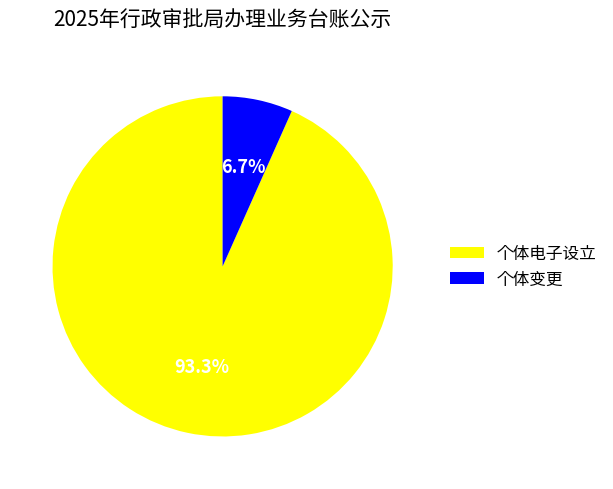

Count the number of slices in the pie.

2